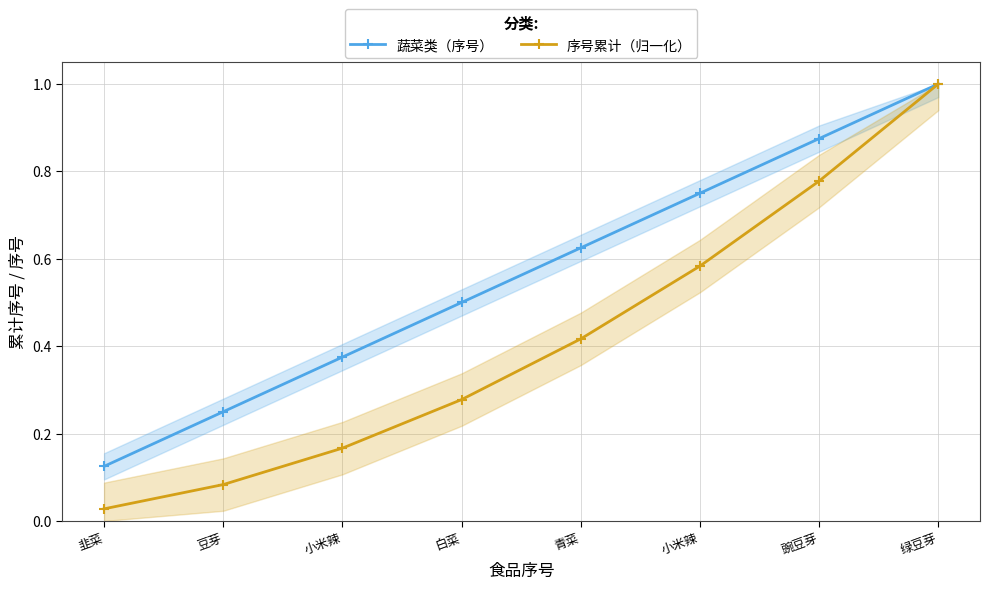

Which series changed the most between 豌豆芽 and 绿豆芽?

序号累计（归一化）